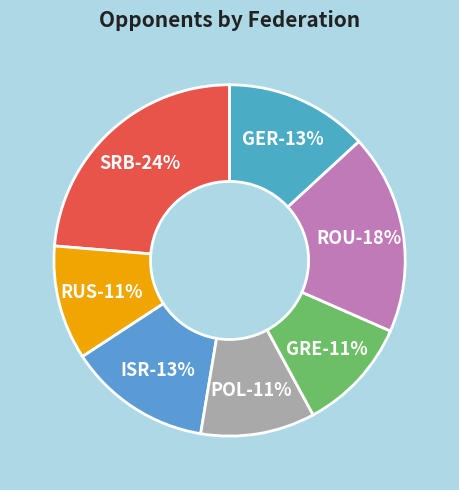

Combined, do ROU and POL account for over 50%?

No